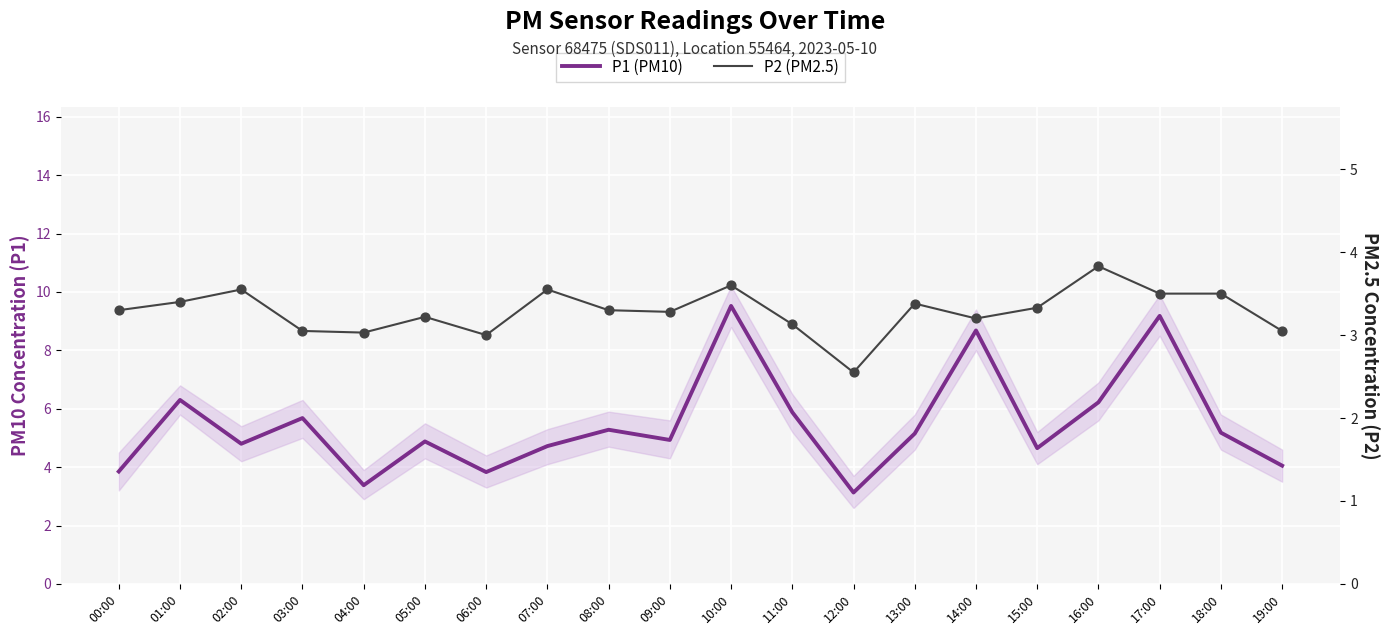

Which series has the largest Y range (max minus min)?

P1 (PM10)